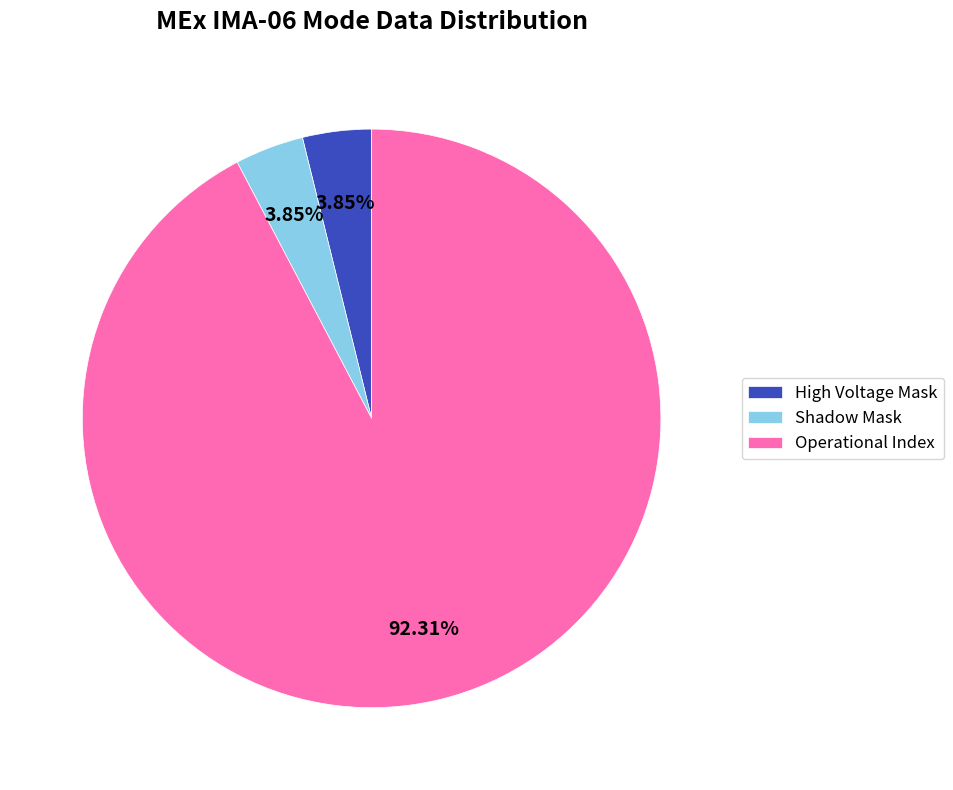

Do Operational Index and High Voltage Mask together represent more than half of the pie?

Yes